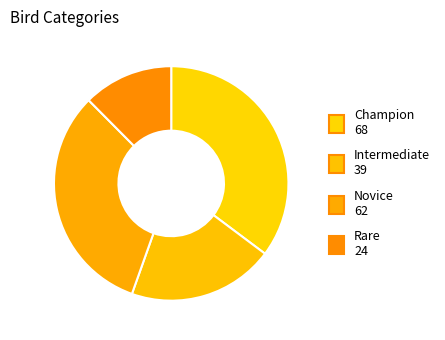

Does Novice account for over 50% of the chart?

No